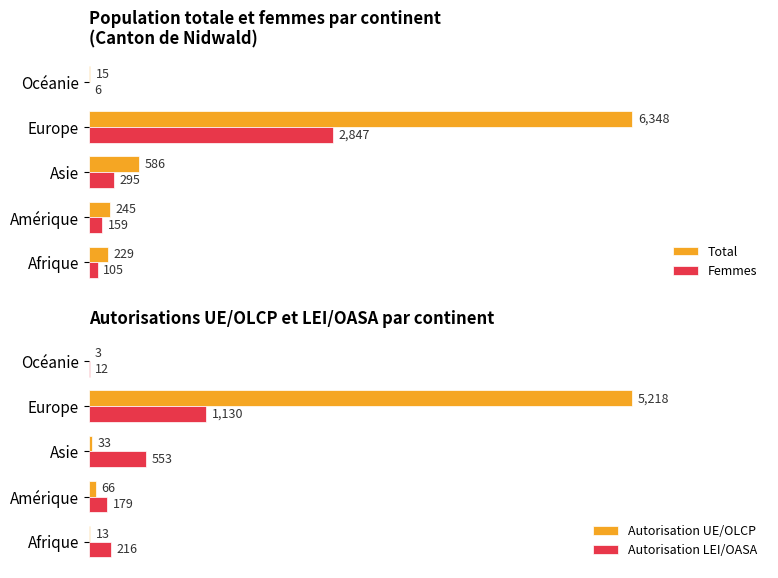

How many data points does each series have?

5